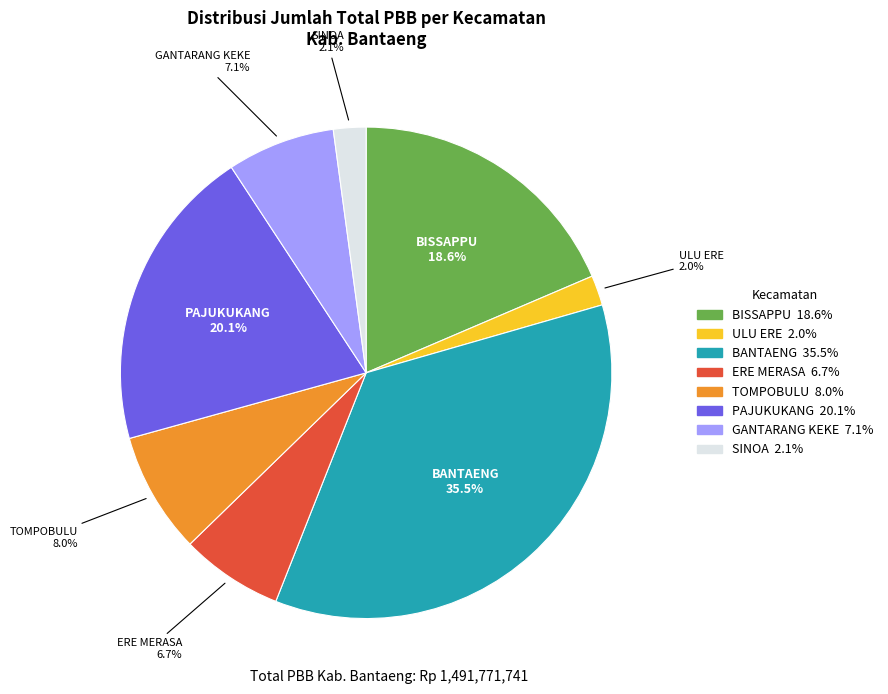

Count the number of slices in the pie.

8